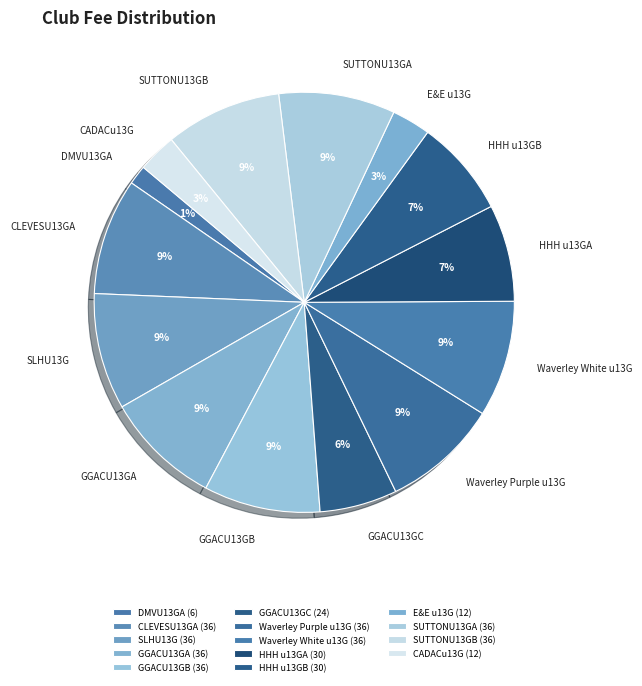

Count the number of slices in the pie.

14